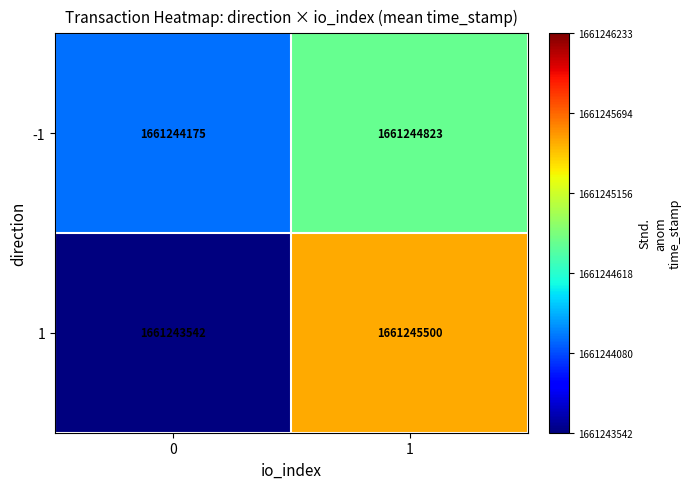

What is the approximate value of 1 at 0, to the nearest 50?

1661243550